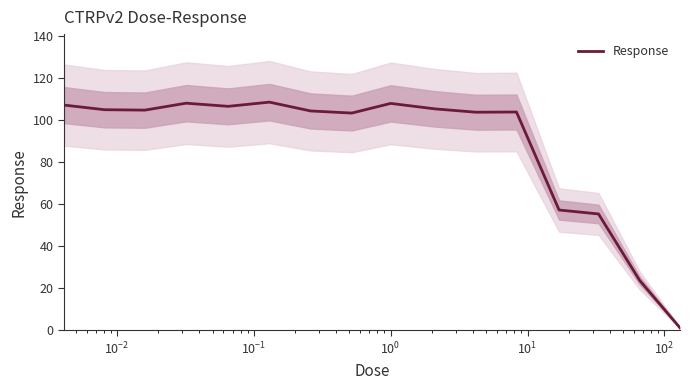

What is the maximum value for Response?

108.7